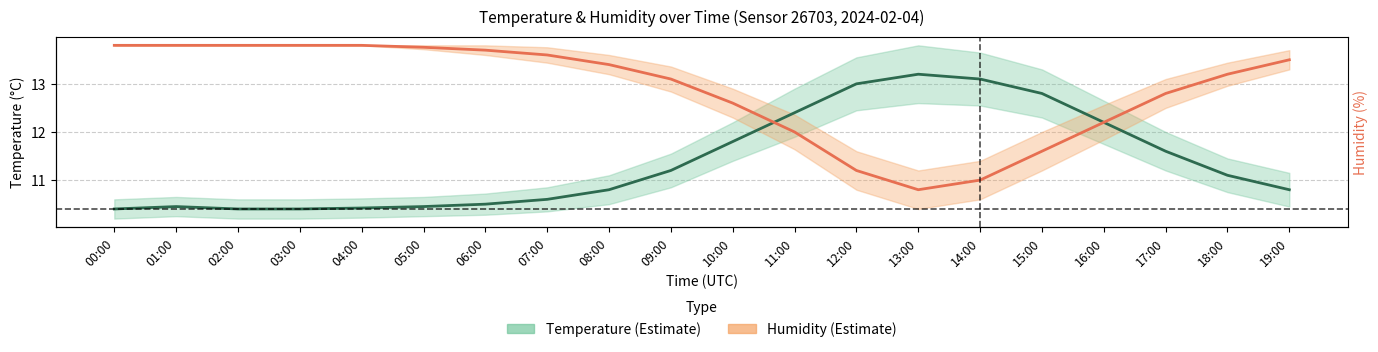

The value of Humidity (%) at 09:00 is 20.6. True or false?

False